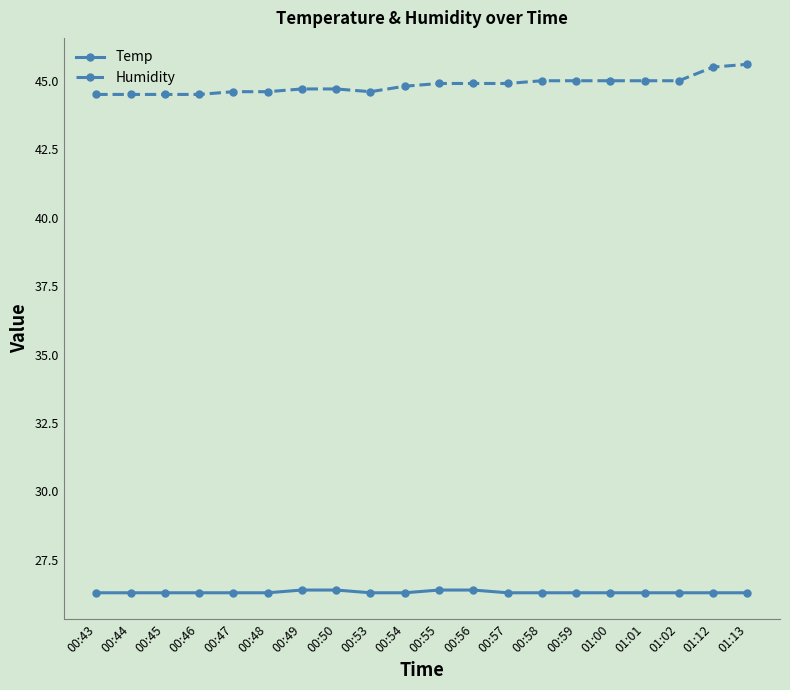

What is the difference between the maximum and minimum values in the Temp series?

0.1